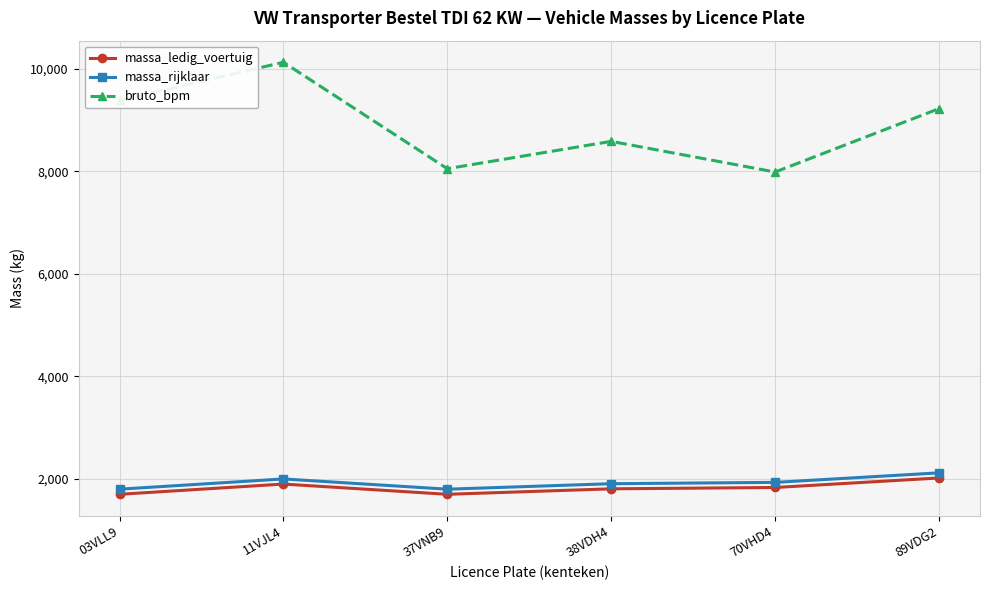

What is the minimum value shown in the chart?

1692